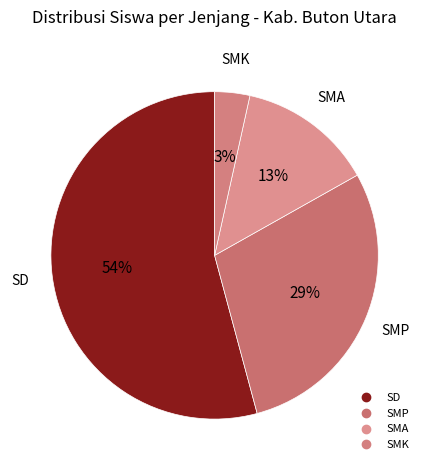

How many slices are in this pie chart?

4